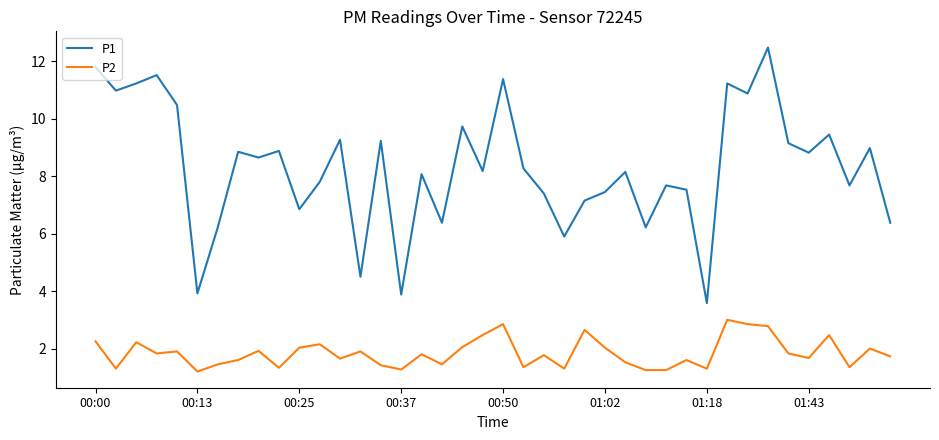

Does the chart have visible grid lines?

No